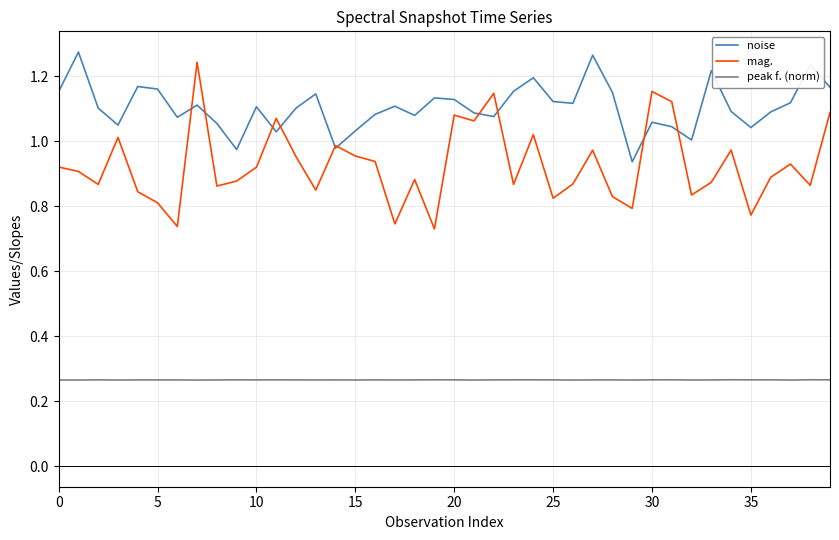

Which series has the widest spread of values?

mag.